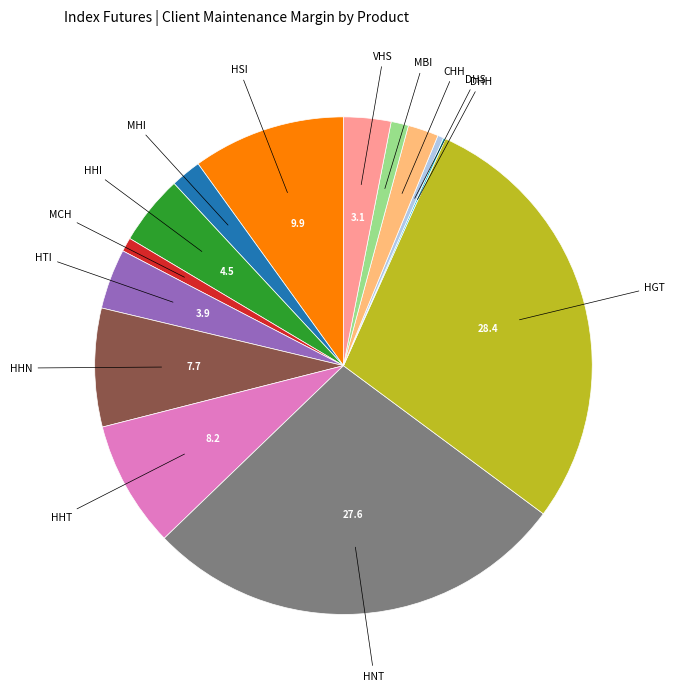

Does any single category account for the majority?

No